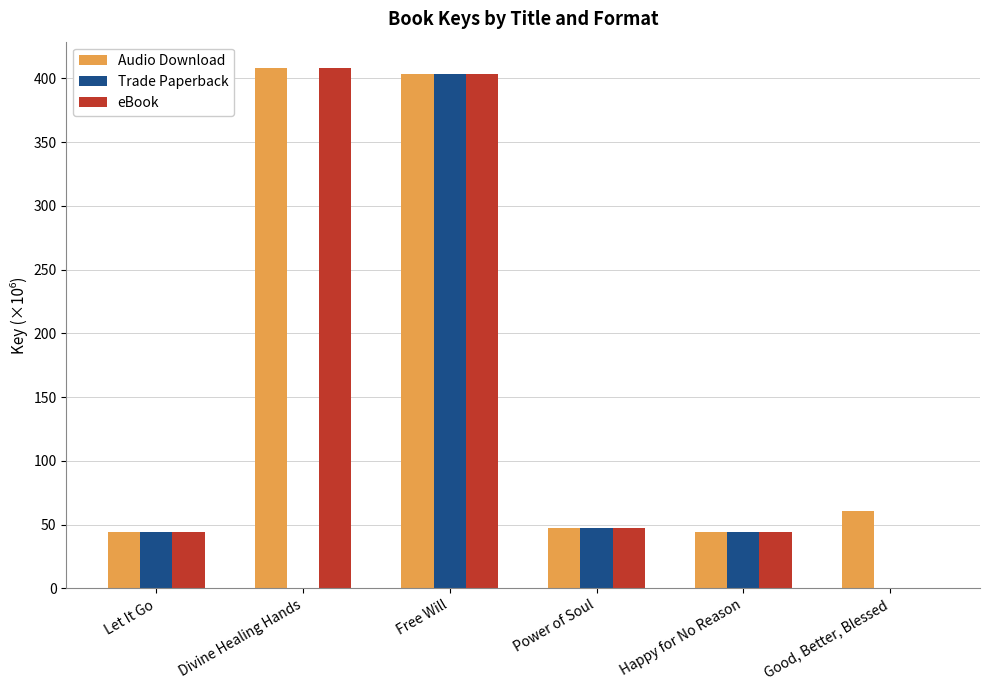

At which label does eBook first exceed 47?

Divine Healing Hands